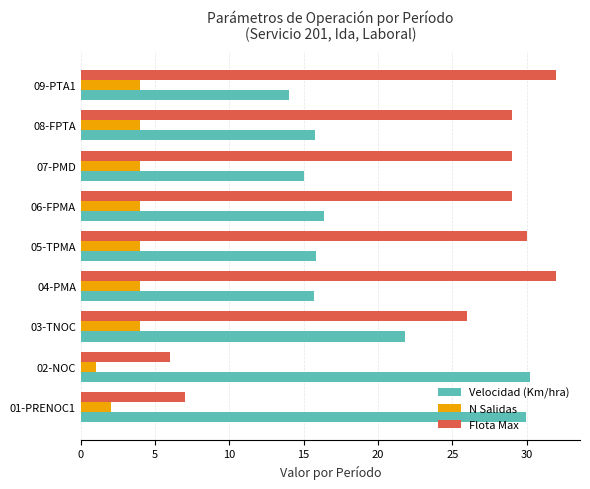

What is the smallest value displayed?

1.0